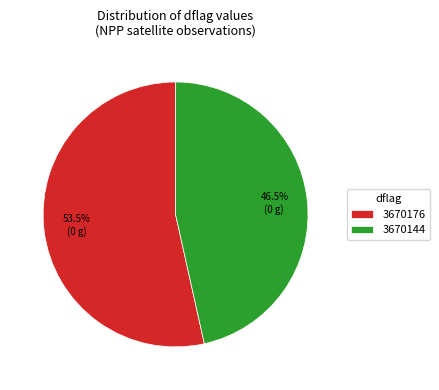

What is the largest slice in the pie chart?

3670176